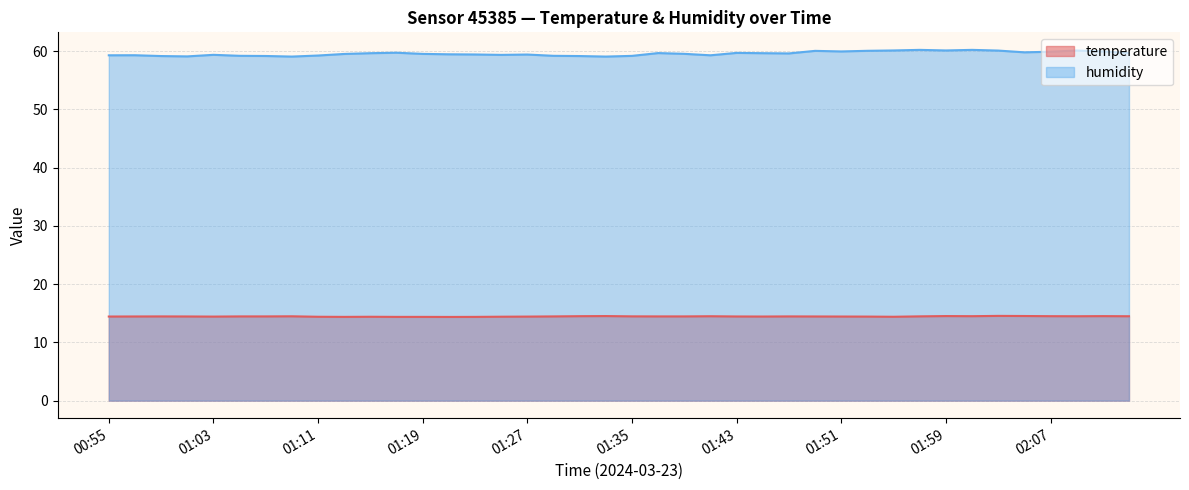

How many temperature values are between 14 and 15?

40